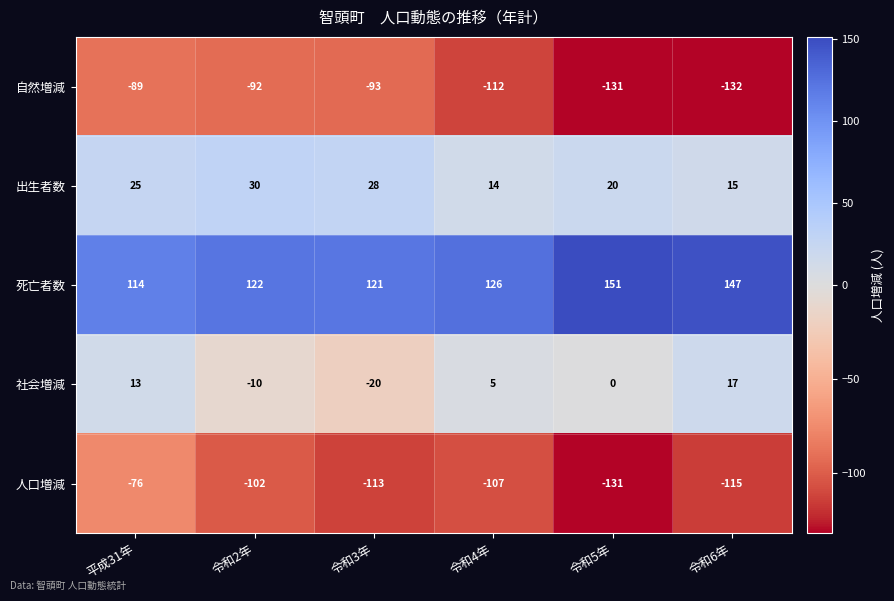

Which series has the largest total across all categories?

死亡者数